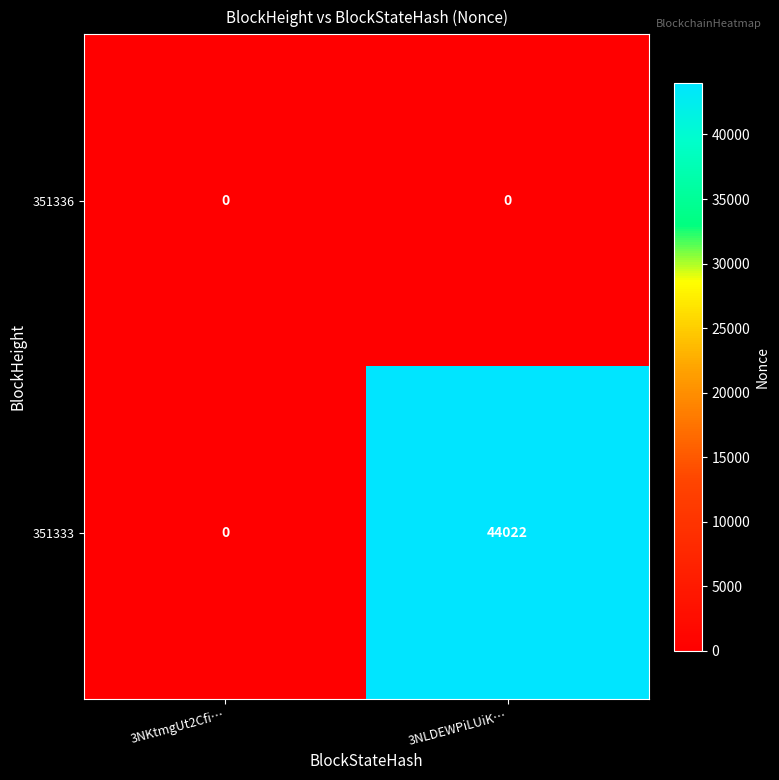

What is the sum of the 351333 values at 3NKtmgUt2Cfi… and 3NLDEWPiLUiK…?

44022